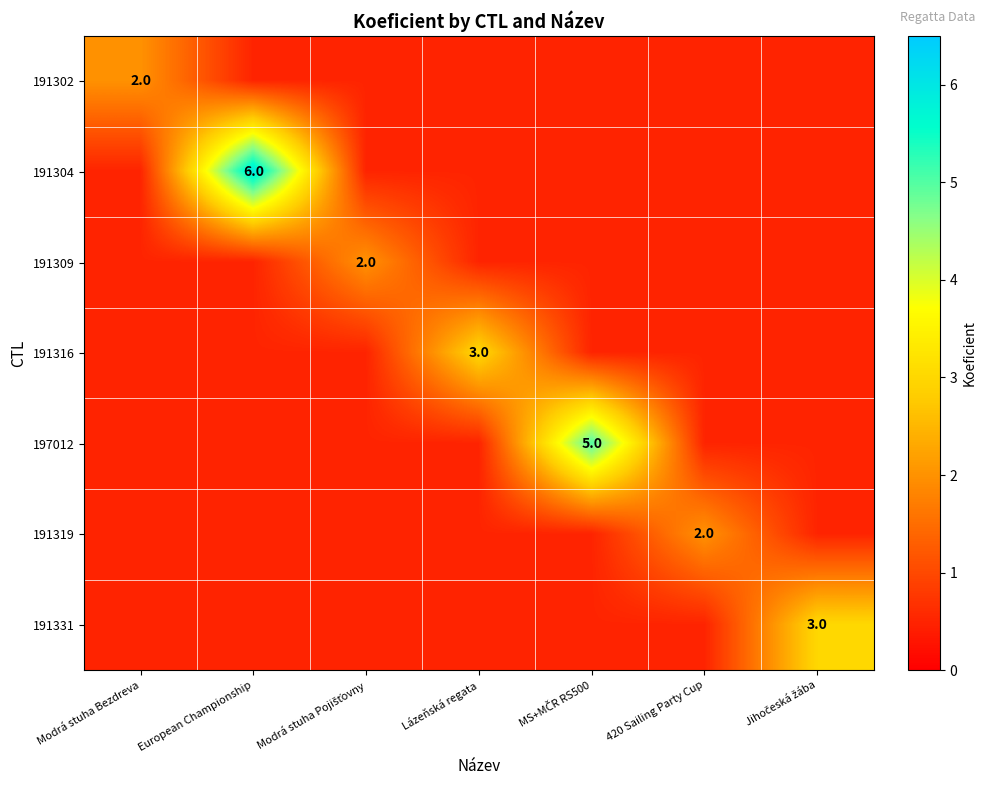

Is the value of 191302 at MS+MČR RS500 greater than the value of 191309 at MS+MČR RS500?

No